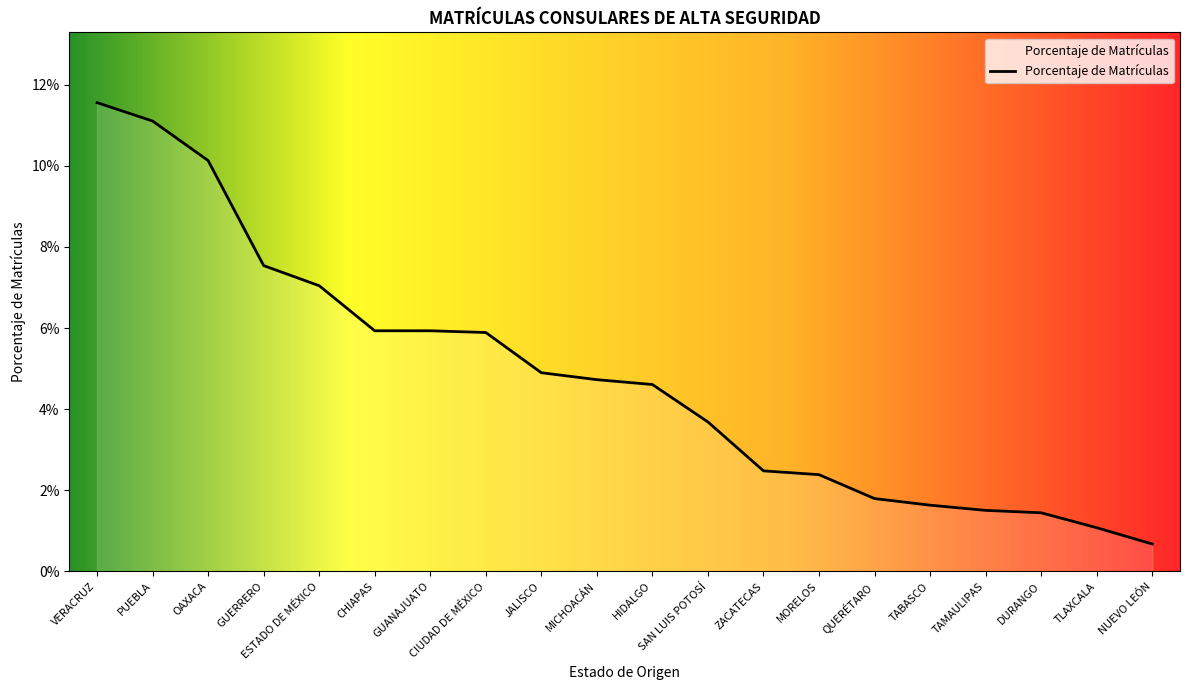

What is the sum of all values?

1.0